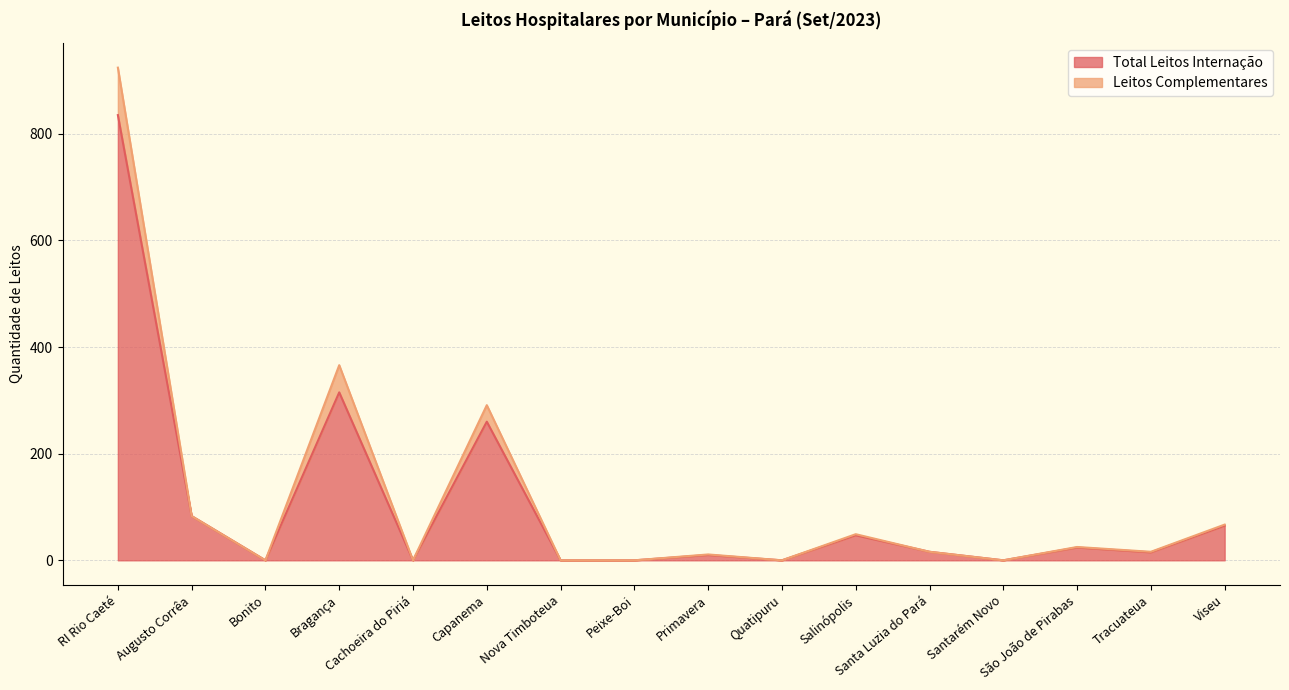

The Total Leitos Internação series shows -470 at Bonito. True or false?

False